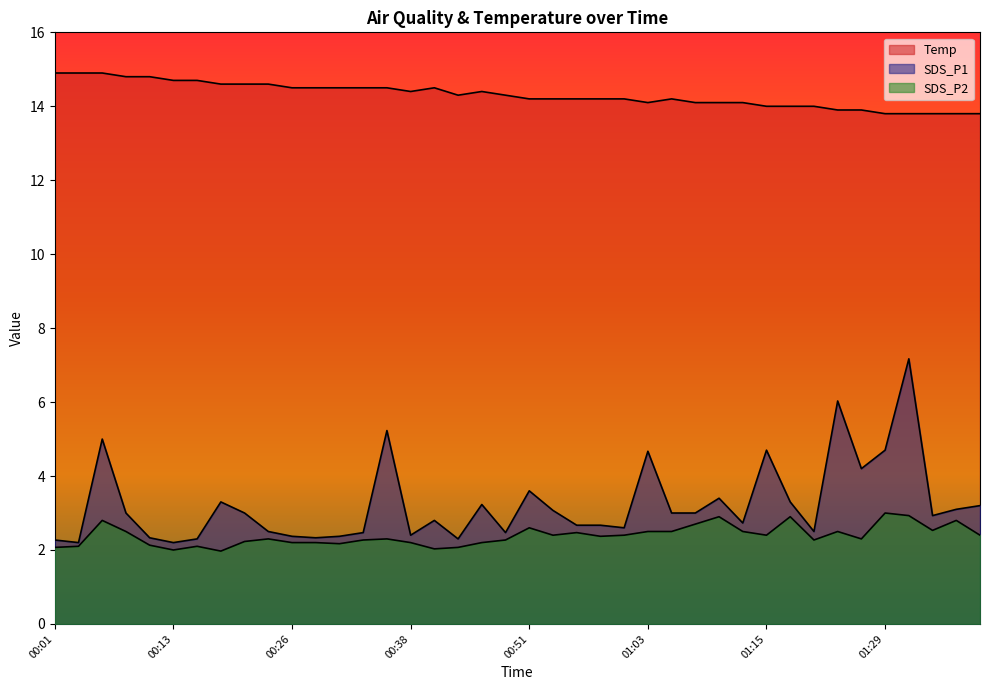

True or false: SDS_P2 has more than 0 interior local peaks.

True